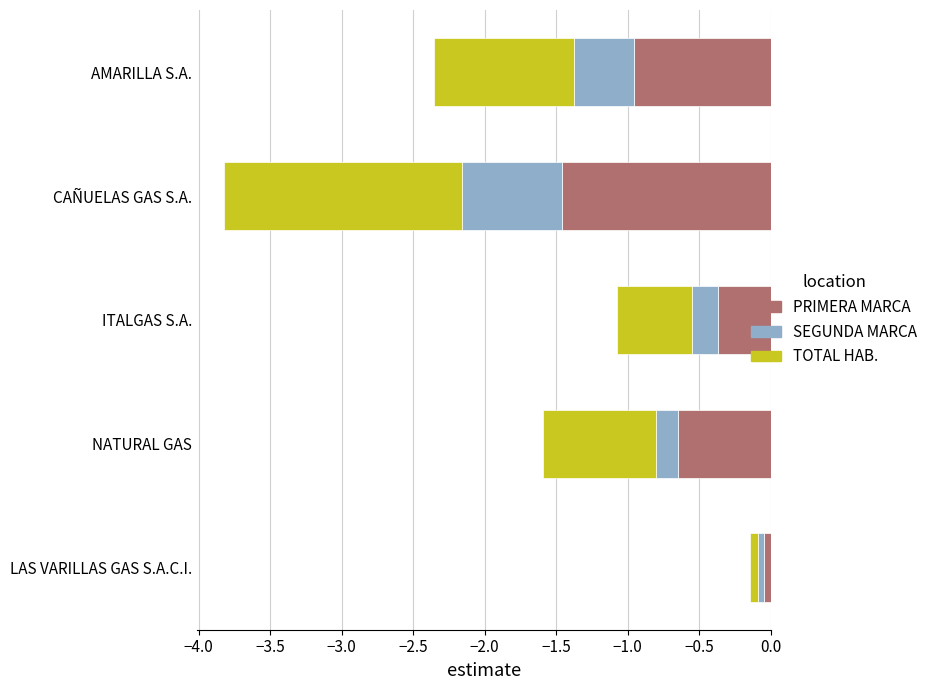

What is the maximum value for TOTAL HABILITADOS?

-0.1